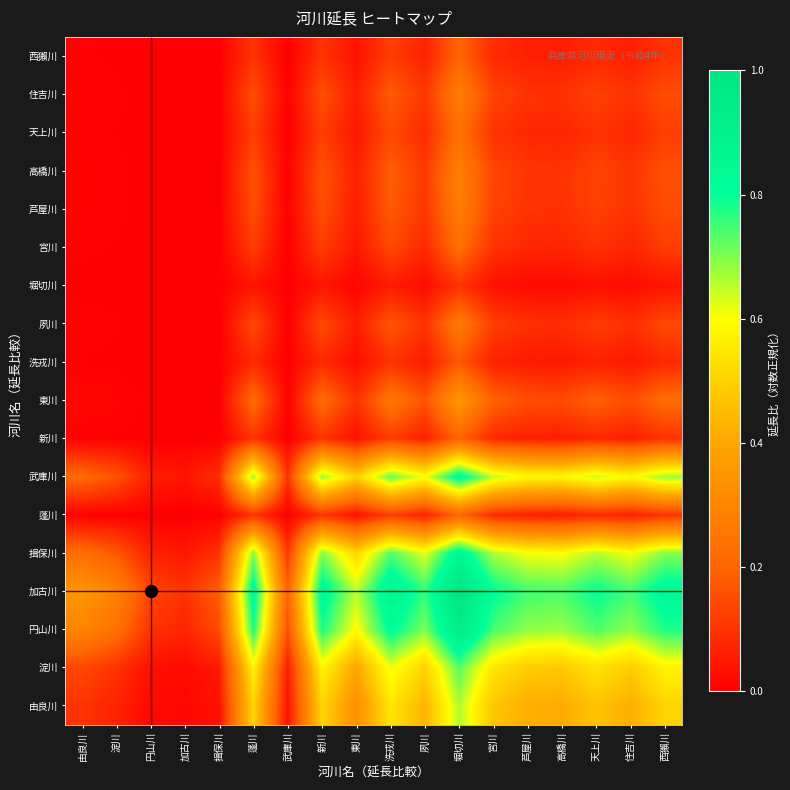

How many data points does each series have?

18